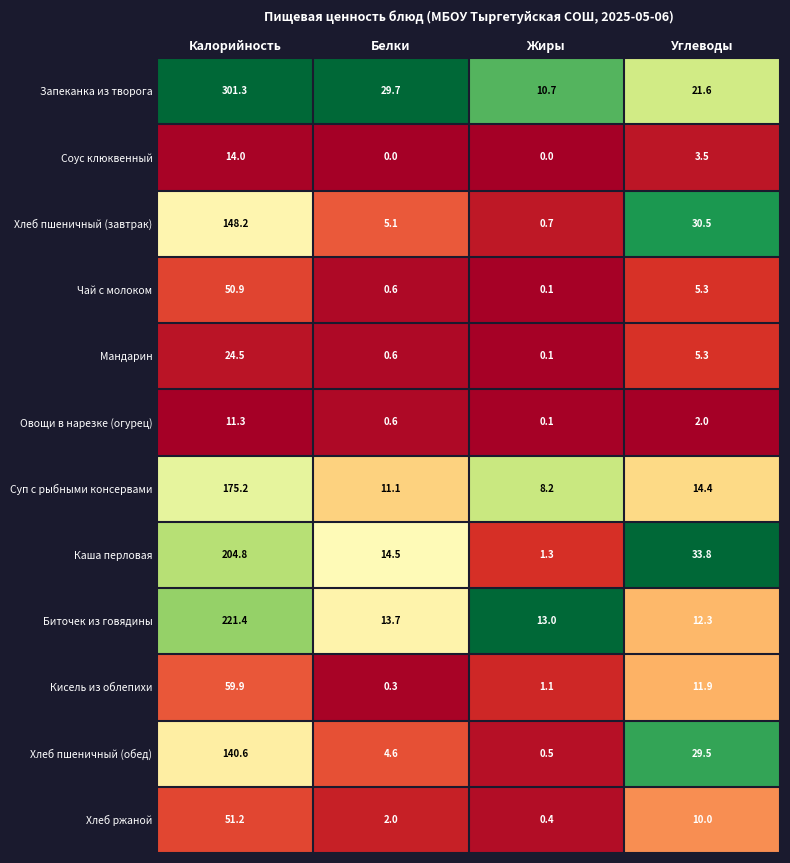

Between Белки and Углеводы, which series saw the biggest shift?

Хлеб пшеничный (завтрак)